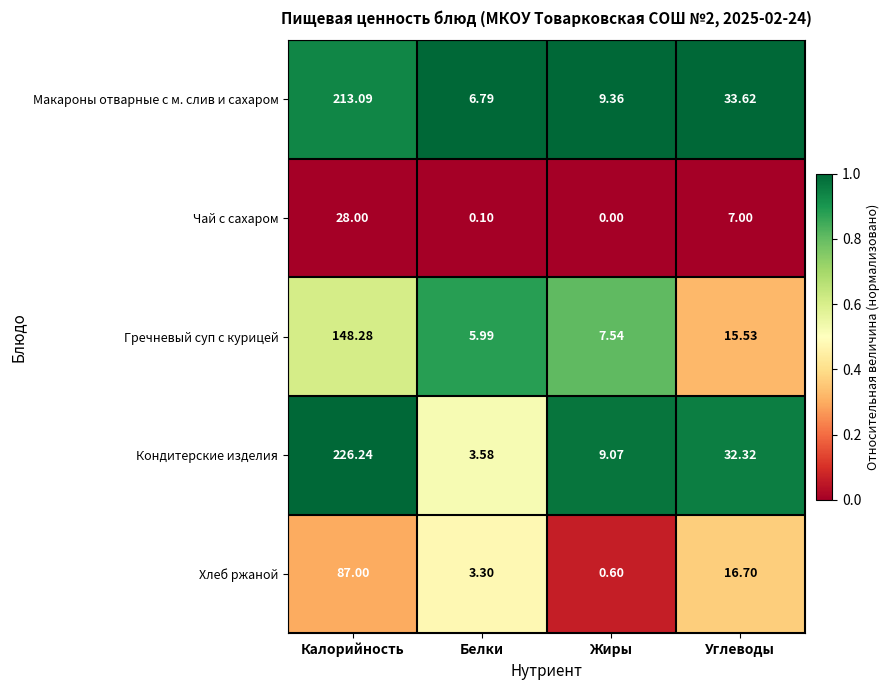

Count the number of data series in this chart.

5